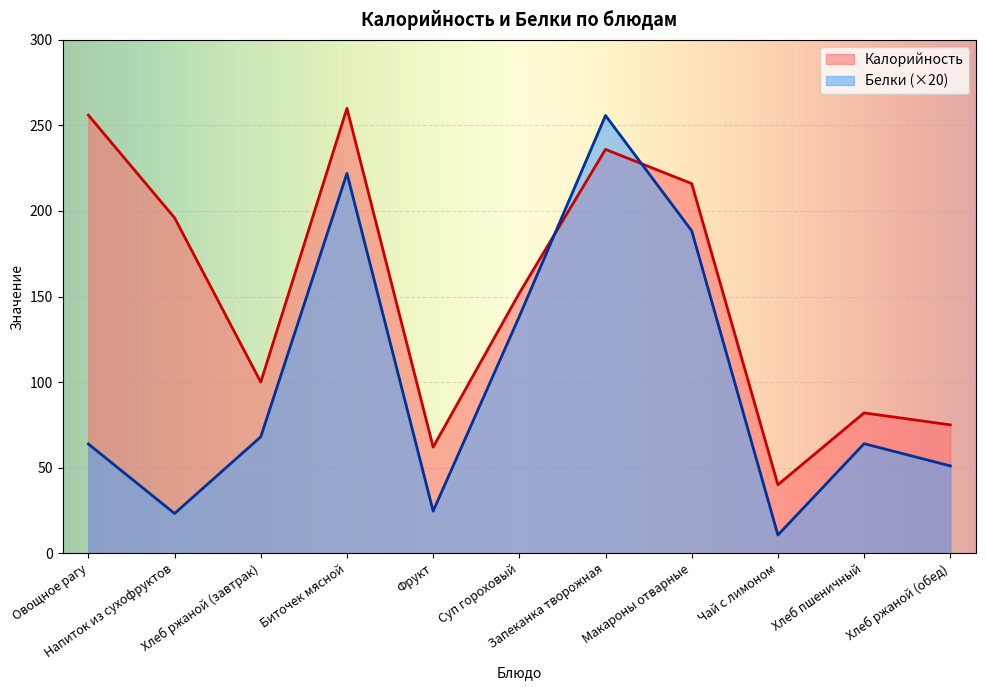

What is the approximate value of Белки at Суп гороховый?

138.4